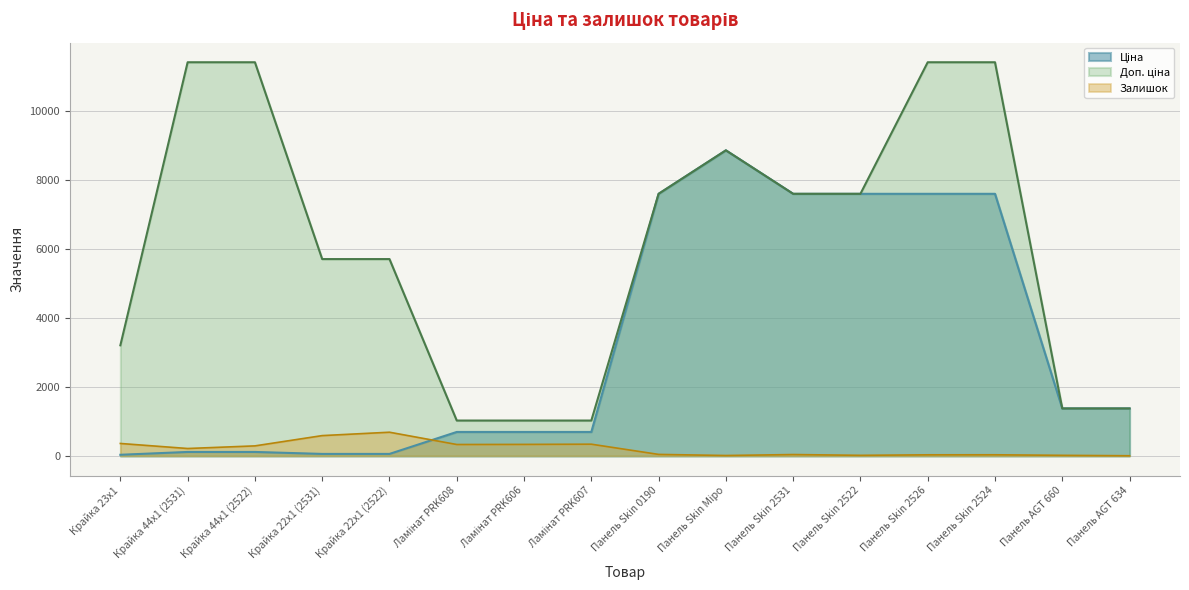

Rank the series by their maximum value, from highest to lowest.

Доп. ціна, Ціна, Залишок